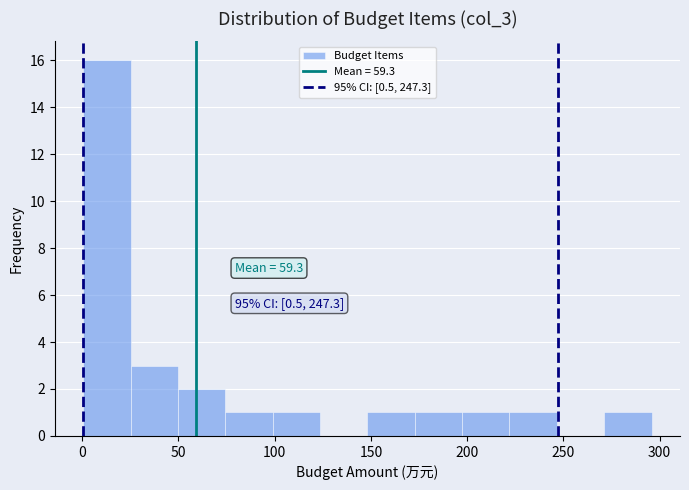

Which range on the x-axis has the tallest bar?

0 to 25